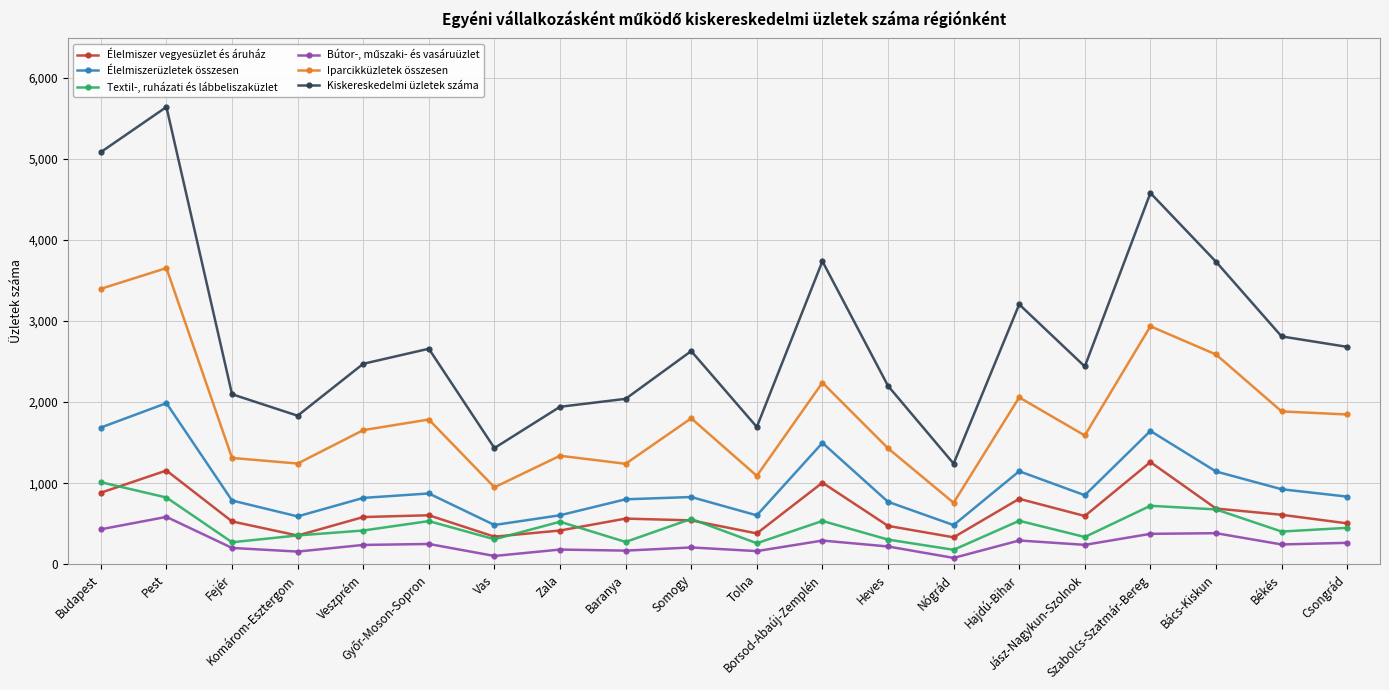

True or false: Élelmiszer vegyesüzlet és áruház has more than 0 points higher than both neighbors.

True